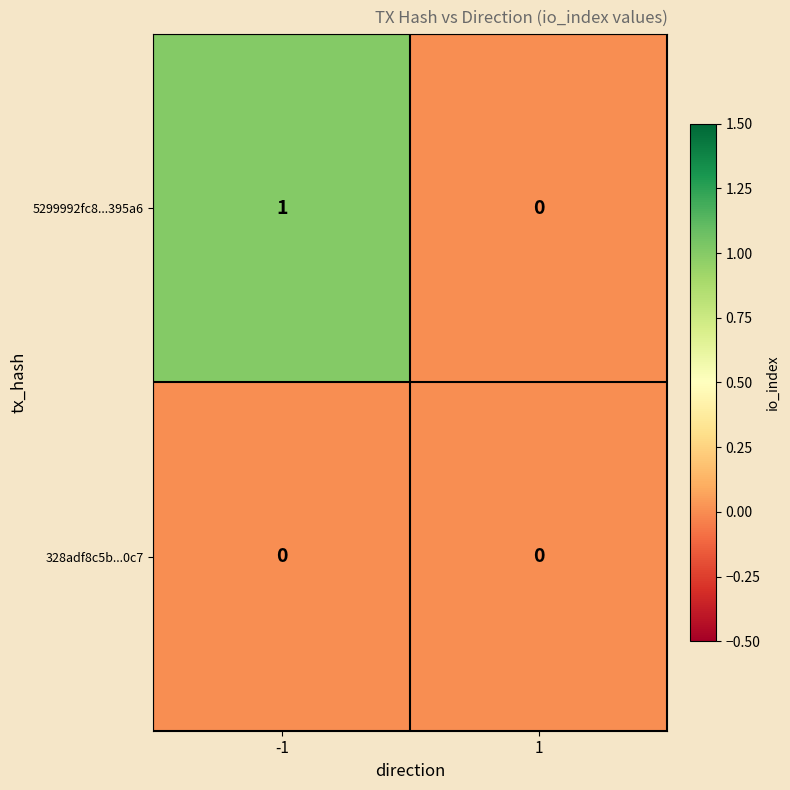

Which series has the largest range (max minus min)?

5299992fc8...395a6